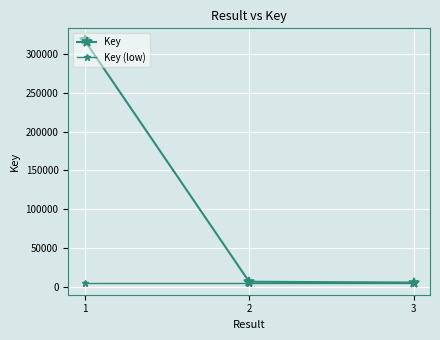

Reading left to right, list all the values displayed in this chart.

Key: 317503.0	6642.0	5559.0
Key (low): 5503.4	5503.4	5503.4